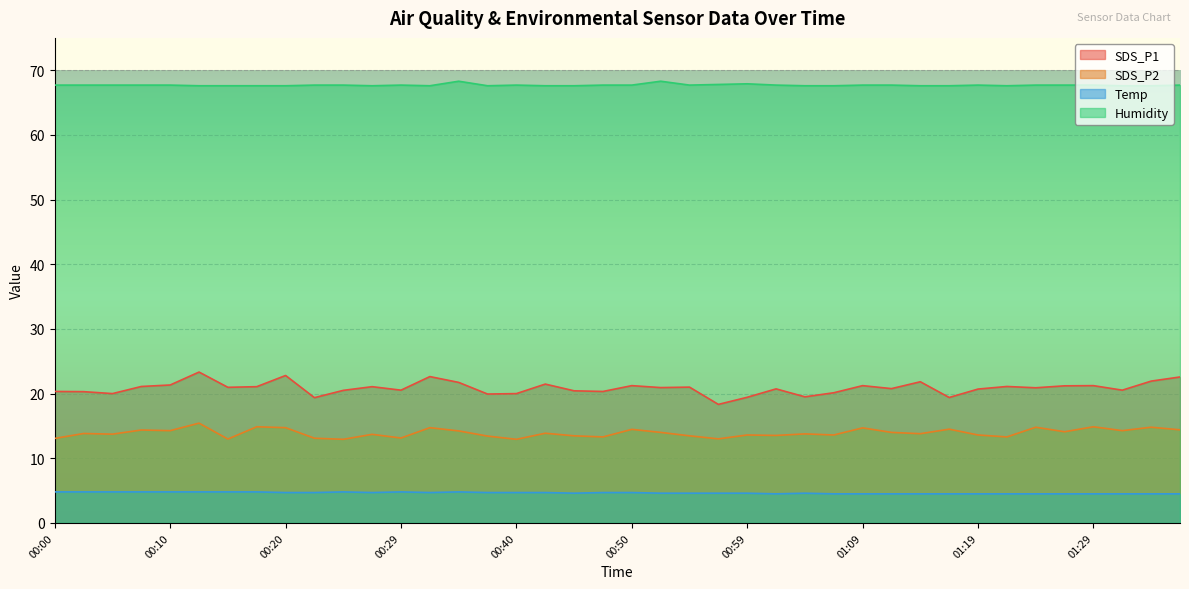

What is the value of the Temp point at the 5th from the left?

4.8